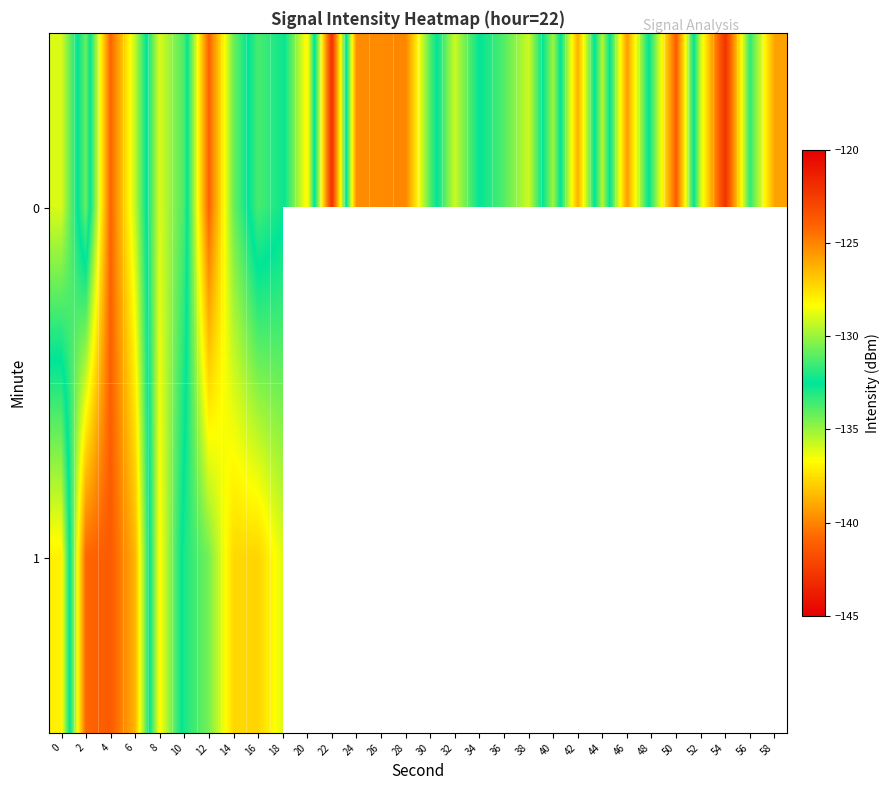

True or false: 0 has a value of -131.1 at 36.

True